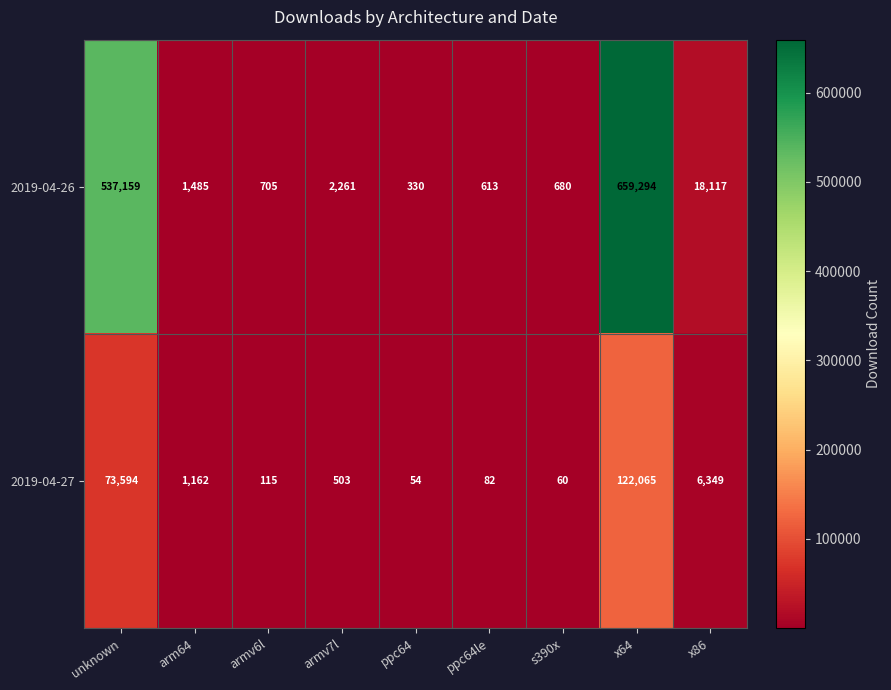

What is the difference between the maximum and minimum values in the 2019-04-27 series?

122011